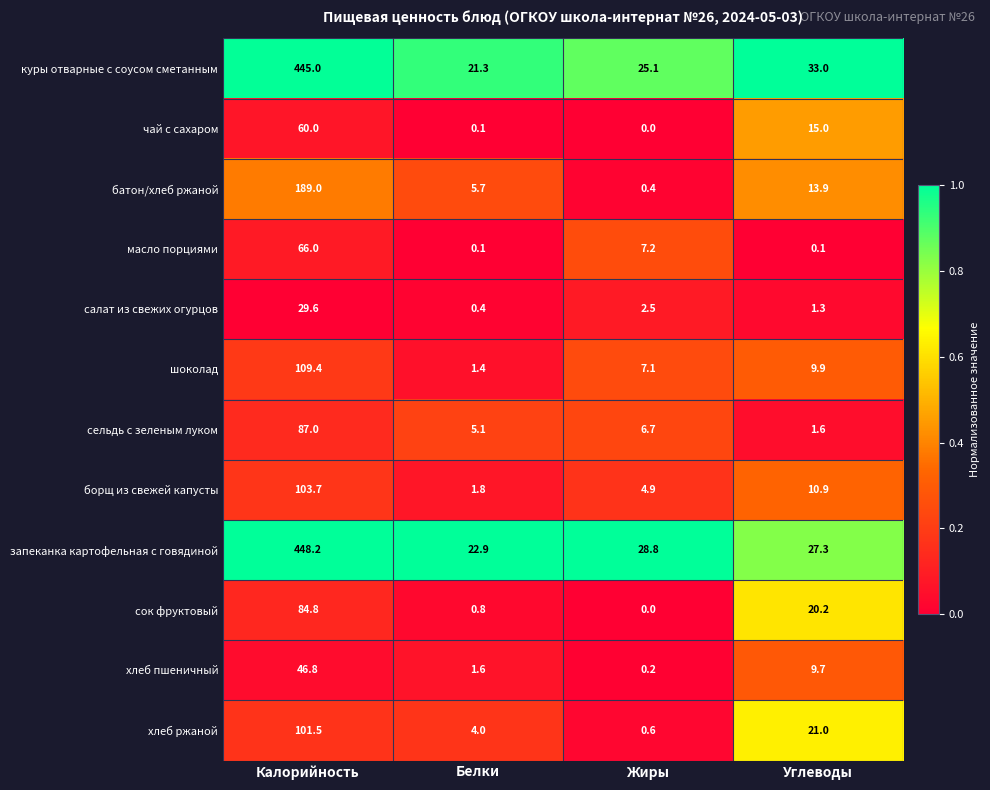

At Калорийность, list the series in order from largest to smallest.

запеканка картофельная с говядиной, куры отварные с соусом сметанным, батон/хлеб ржаной, шоколад, борщ из свежей капусты, хлеб ржаной, сельдь с зеленым луком, сок фруктовый, масло порциями, чай с сахаром, хлеб пшеничный, салат из свежих огурцов